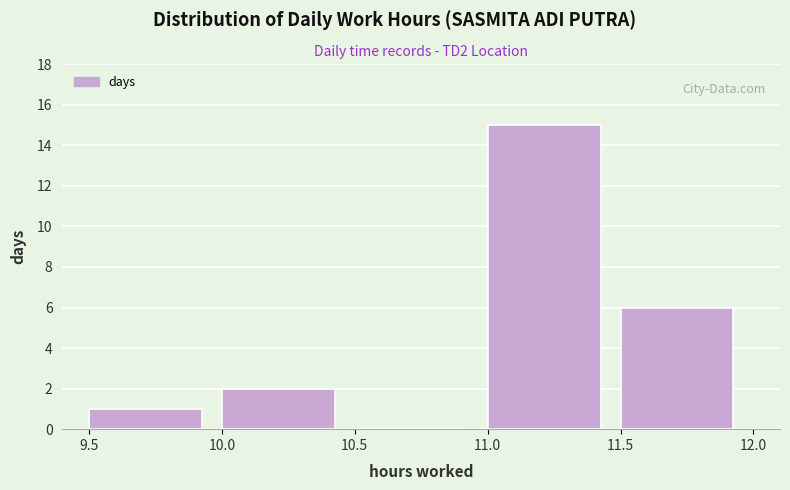

Reading left to right, transcribe this chart: for each bar, give the range it covers on the x-axis and its height. The values are not printed on the chart, so give them approximately, as read against the axis.

9.5 to 10.0: 1
10.0 to 10.5: 2
10.5 to 11.0: 0
11.0 to 11.5: 15
11.5 to 12.0: 6